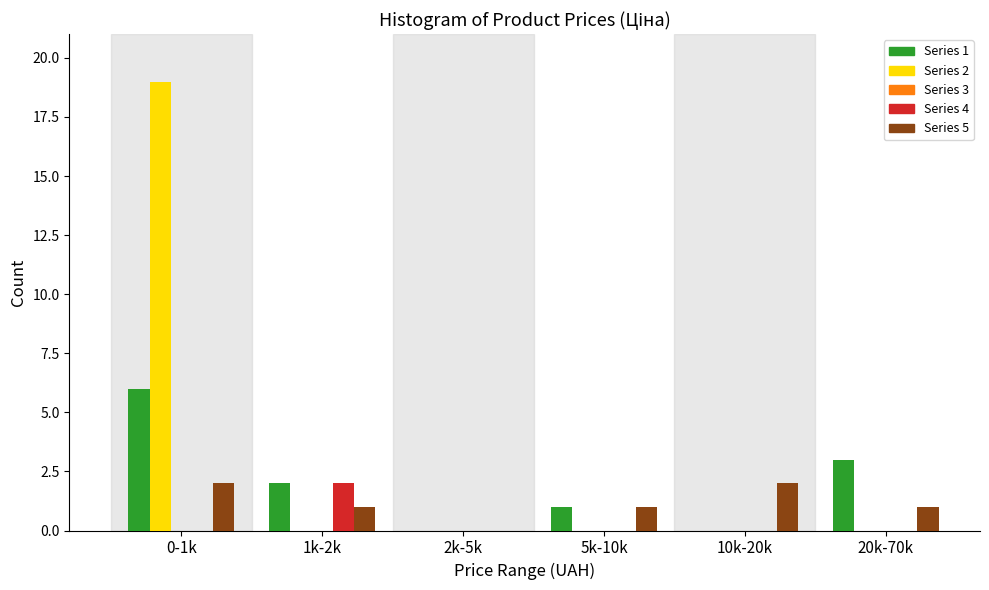

Reading left to right, transcribe all the data shown in this chart.

Series 1: 0-1k=6	1k-2k=2	2k-5k=0	5k-10k=1	10k-20k=0	20k-70k=3
Series 2: 0-1k=19	1k-2k=0	2k-5k=0	5k-10k=0	10k-20k=0	20k-70k=0
Series 4: 0-1k=0	1k-2k=2	2k-5k=0	5k-10k=0	10k-20k=0	20k-70k=0
Series 5: 0-1k=2	1k-2k=1	2k-5k=0	5k-10k=1	10k-20k=2	20k-70k=1